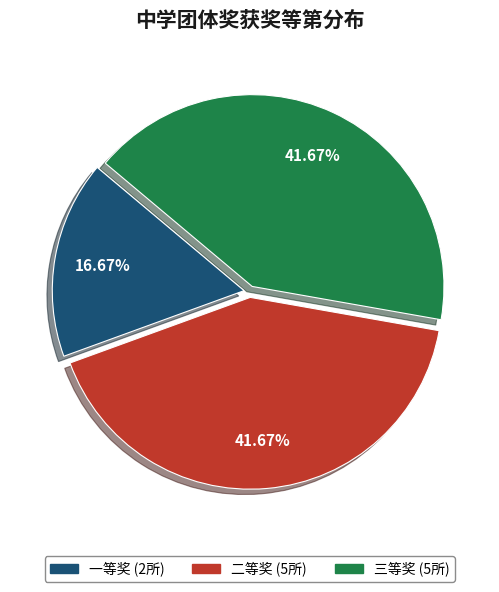

Which has a higher value, 一等奖 or 二等奖?

二等奖